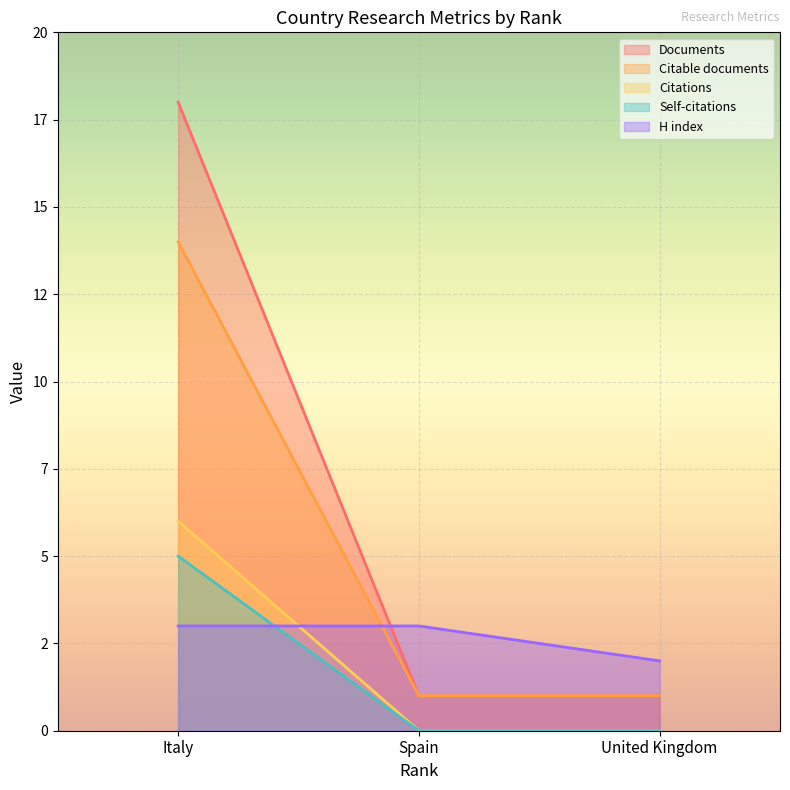

What is the value of the H index point at the 1st from the left?

3